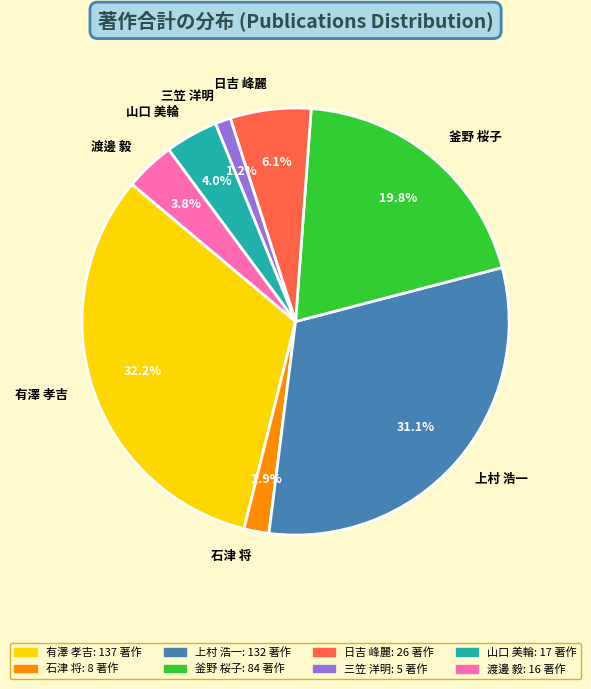

Between 上村 浩一 and 石津 将, which is larger?

上村 浩一